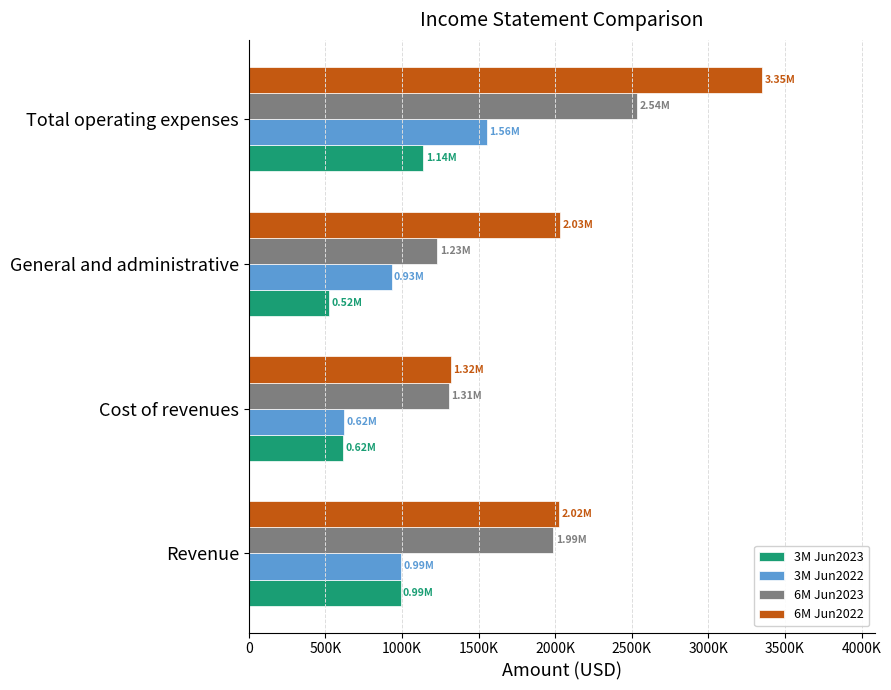

What is the value of the 6M Jun2022 bar at the 4th from the left?

3352877